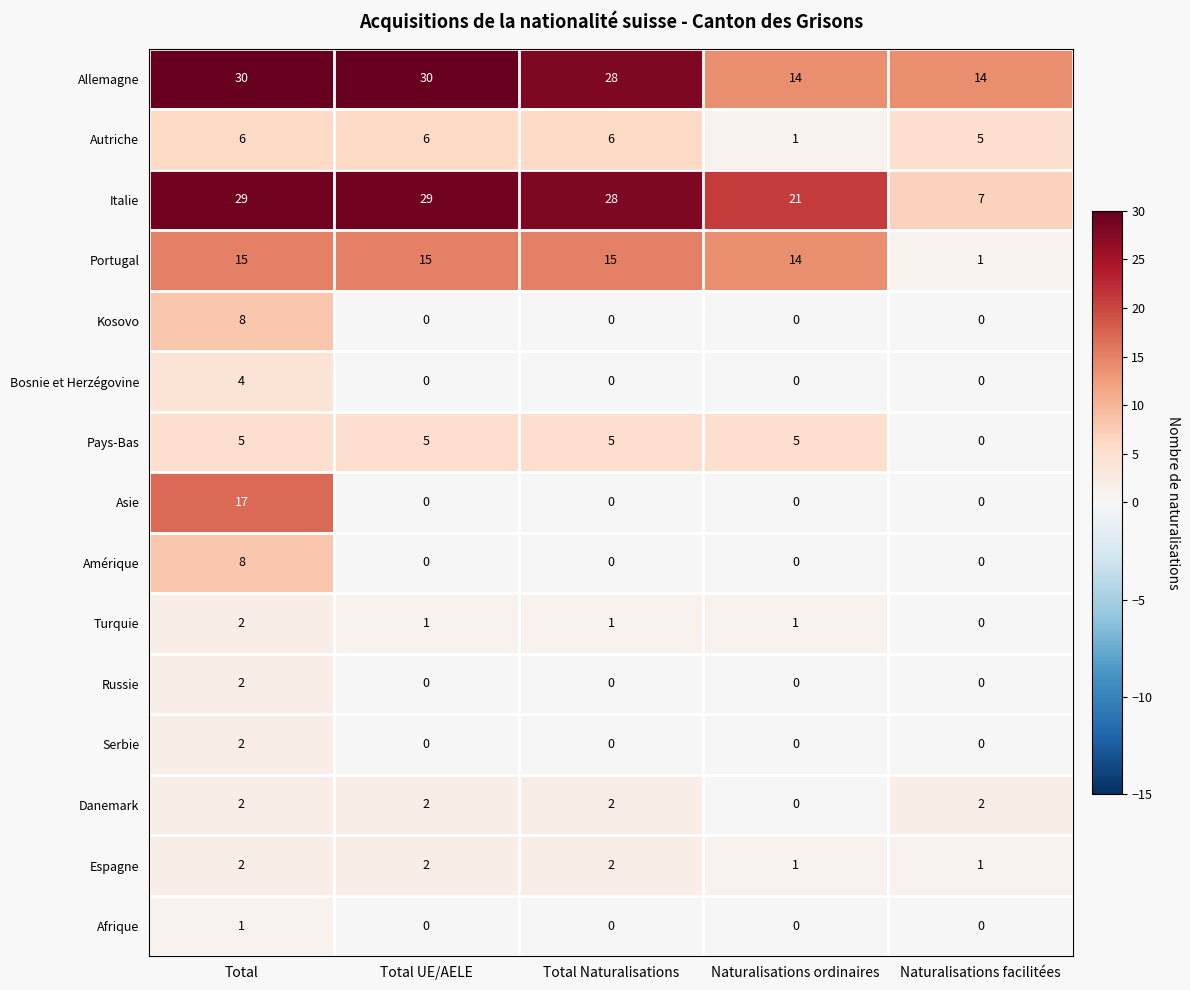

Between Total Naturalisations and Naturalisations ordinaires, which series saw the biggest shift?

Allemagne